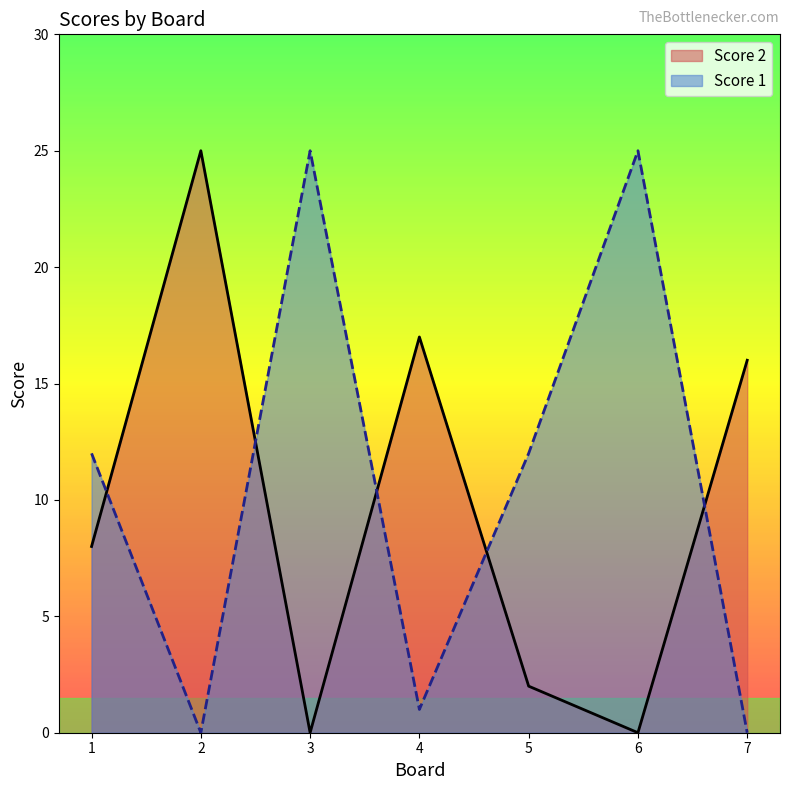

List the series in order of their peak value, lowest first.

Score 2, Score 1